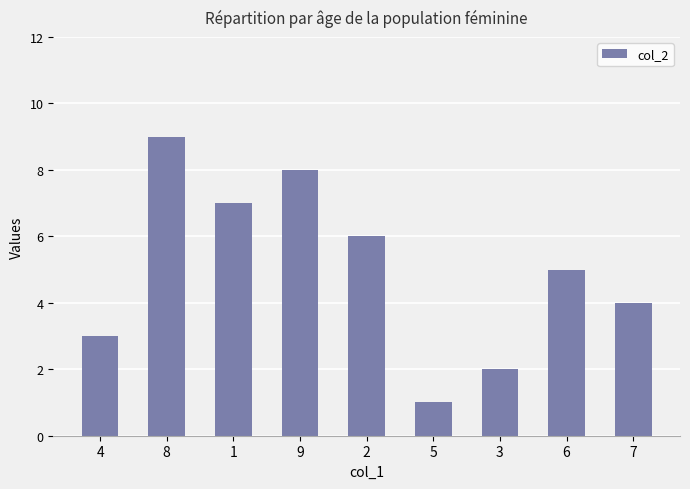

What is the maximum value shown in the chart?

9